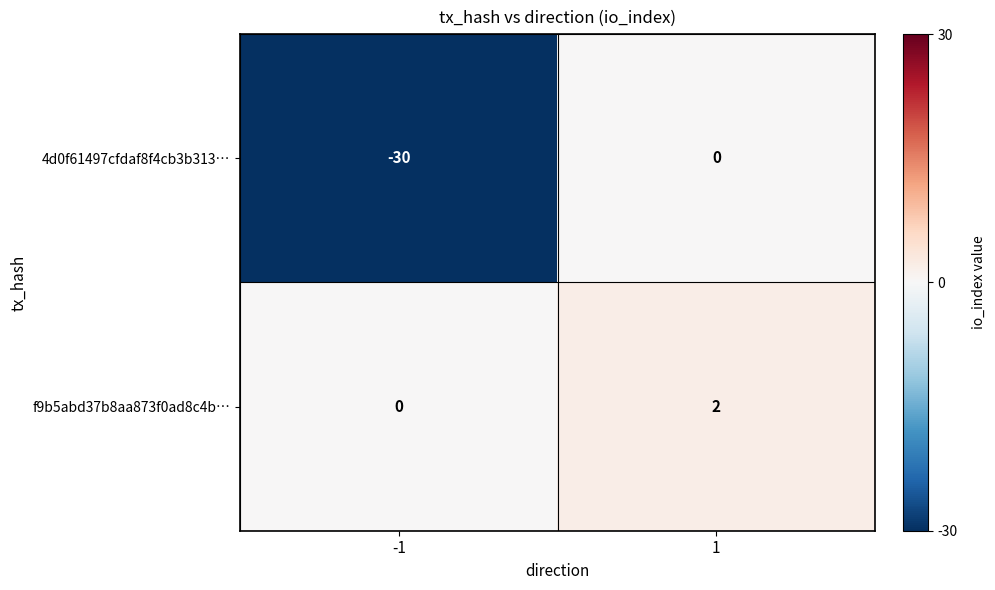

What is the difference between the highest and lowest values at -1?

30